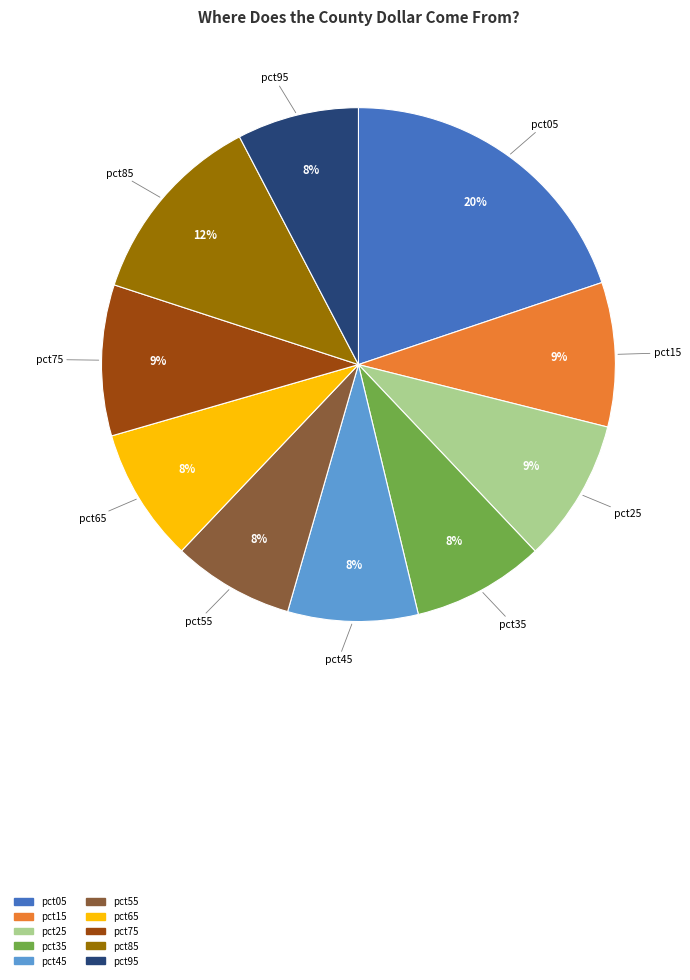

How many segments does this pie chart have?

10